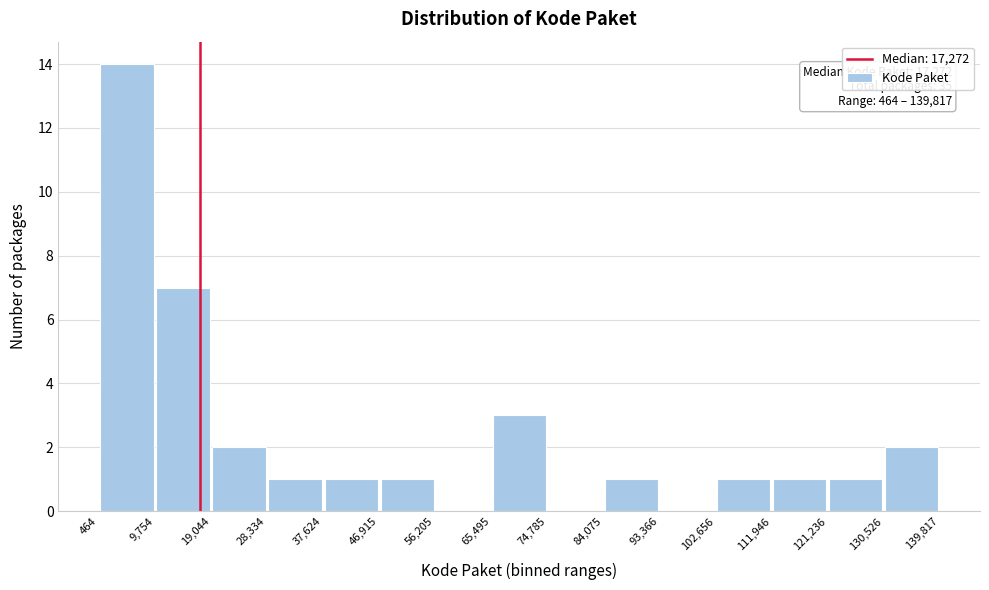

Over which range of the x-axis is the bar tallest?

464 to 9,754